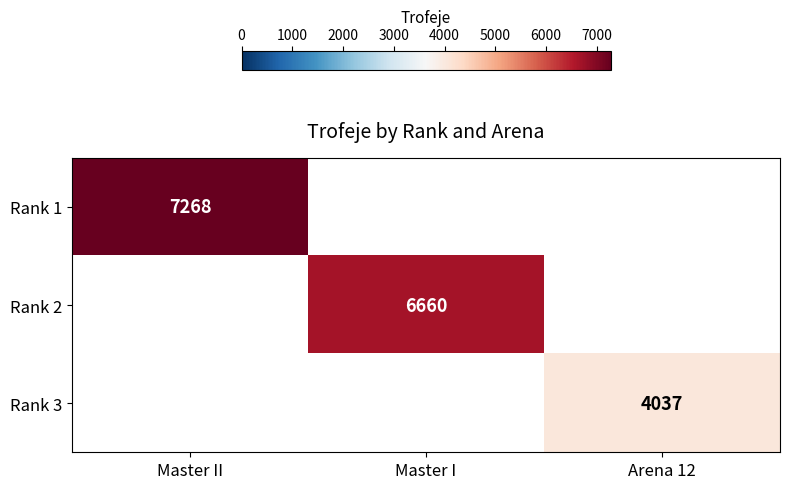

True or false: Rank 2 has a value of 4541 at Master I.

False